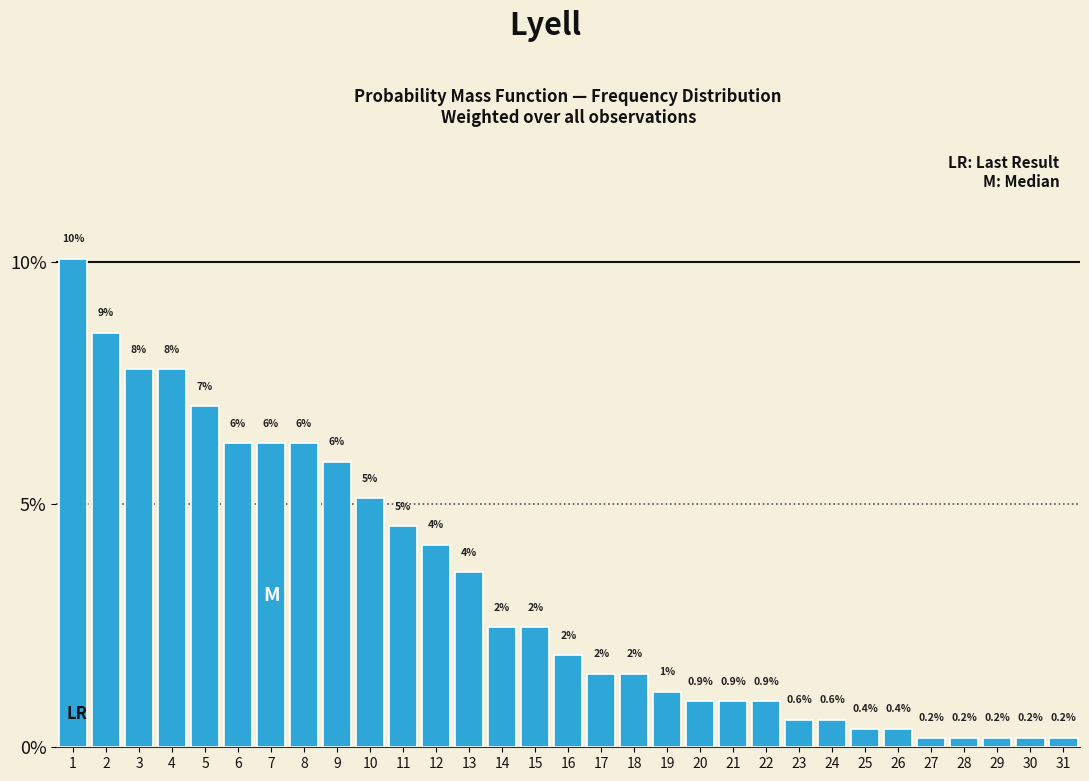

How many bars are there in total?

31